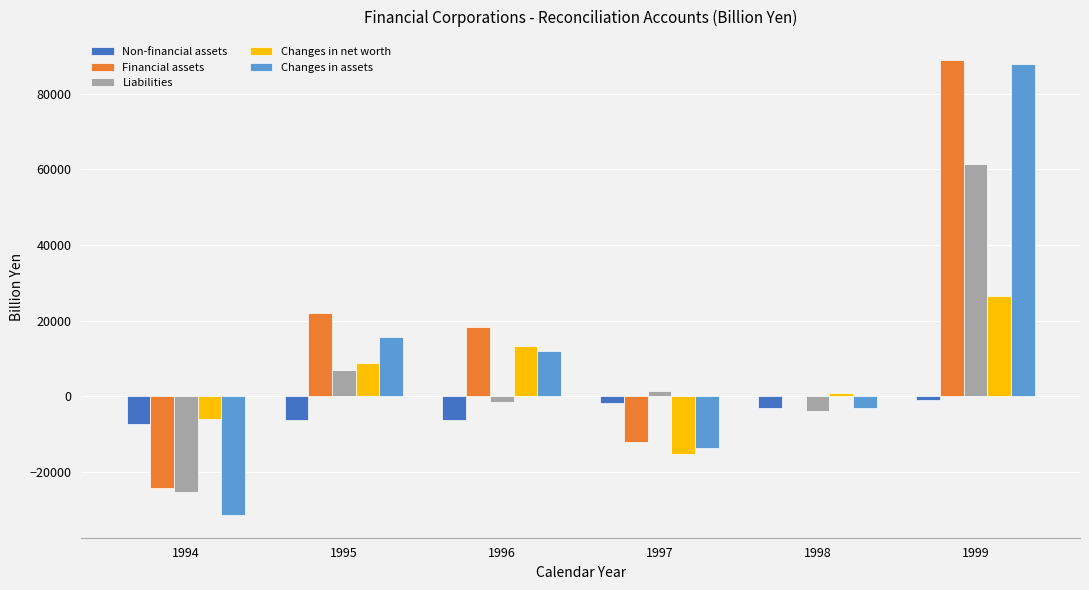

What is the maximum value shown in the chart?

88921.5